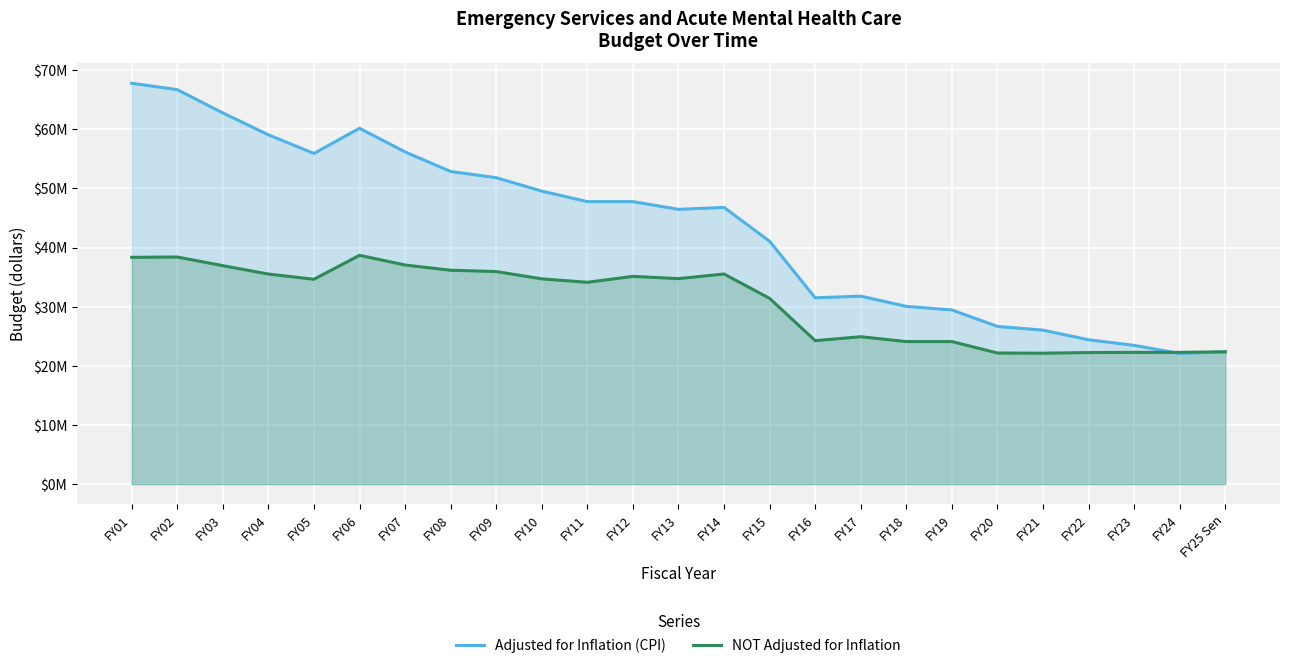

What position from the left is FY10?

10